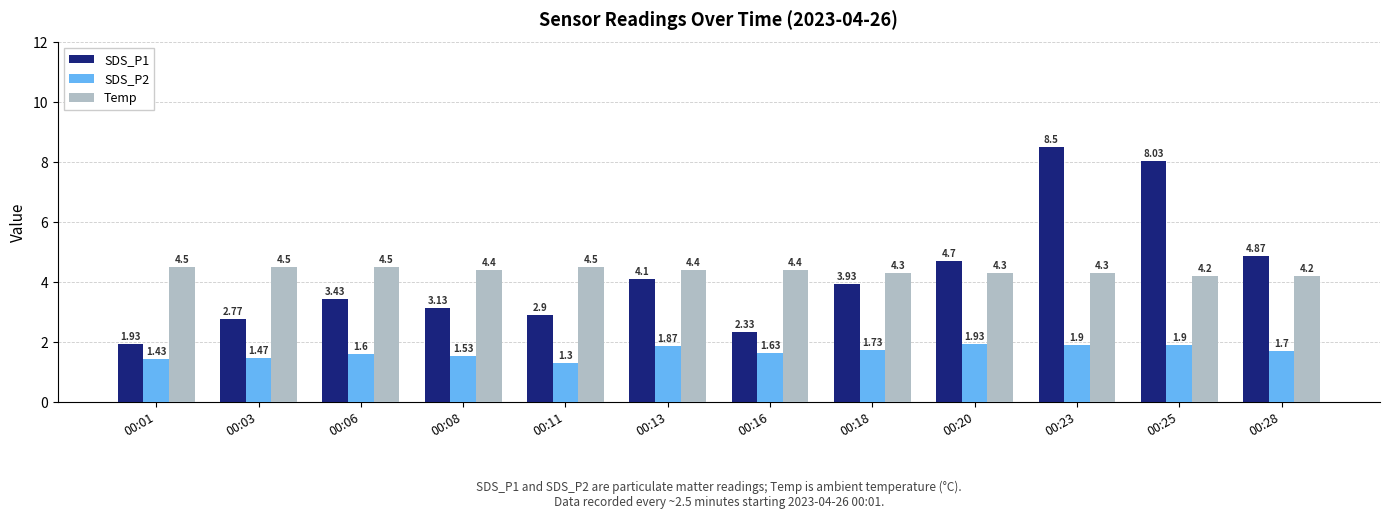

Count the number of categories in the chart.

12